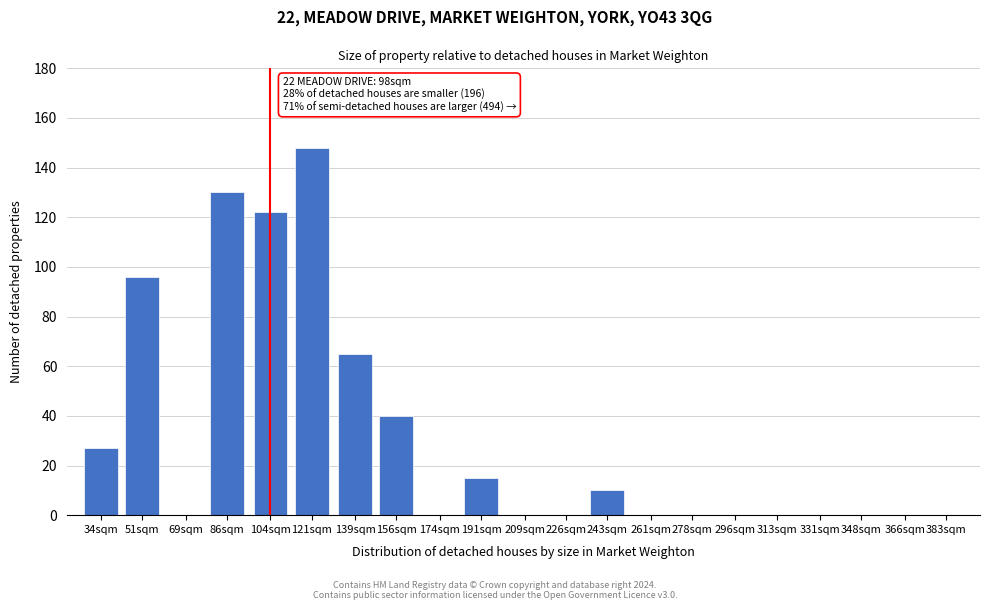

Reading left to right, list all the values displayed in this chart.

34sqm=27	51sqm=96	69sqm=0	86sqm=130	104sqm=122	121sqm=148	139sqm=65	156sqm=40	174sqm=0	191sqm=15	209sqm=0	226sqm=0	243sqm=10	261sqm=0	278sqm=0	296sqm=0	313sqm=0	331sqm=0	348sqm=0	366sqm=0	383sqm=0